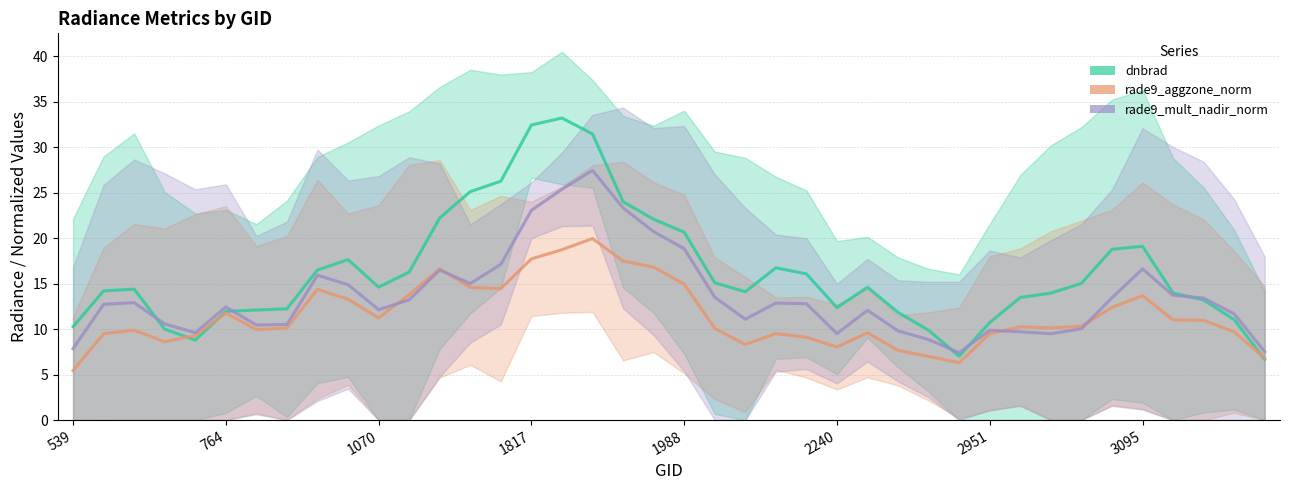

Is this an area chart (filled region under the line)?

No